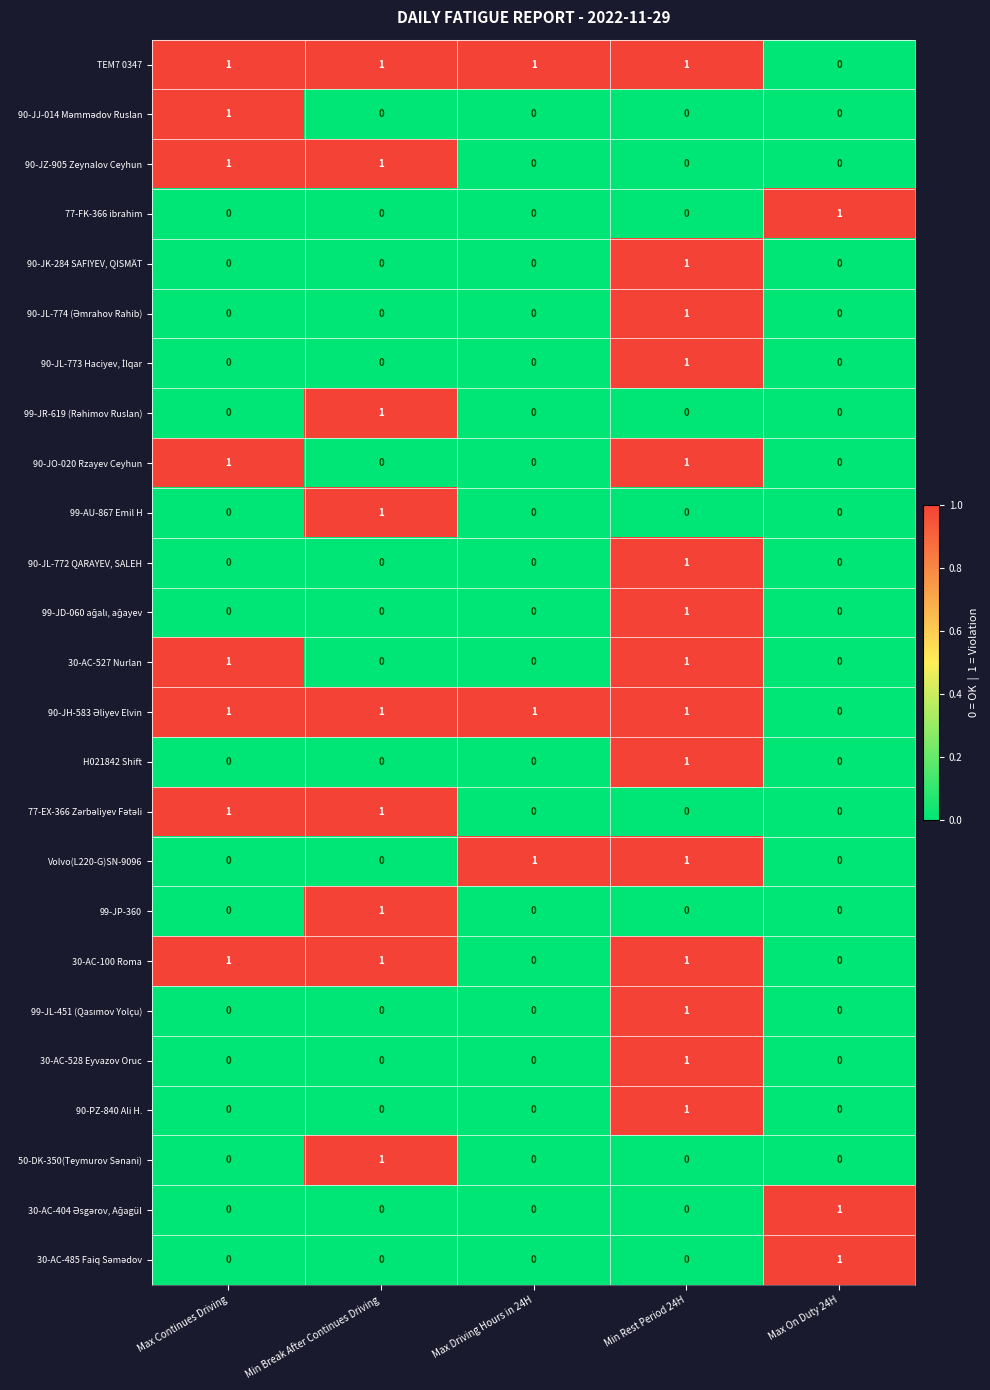

At which category is the sum across all series the highest?

Min Rest Period 24H